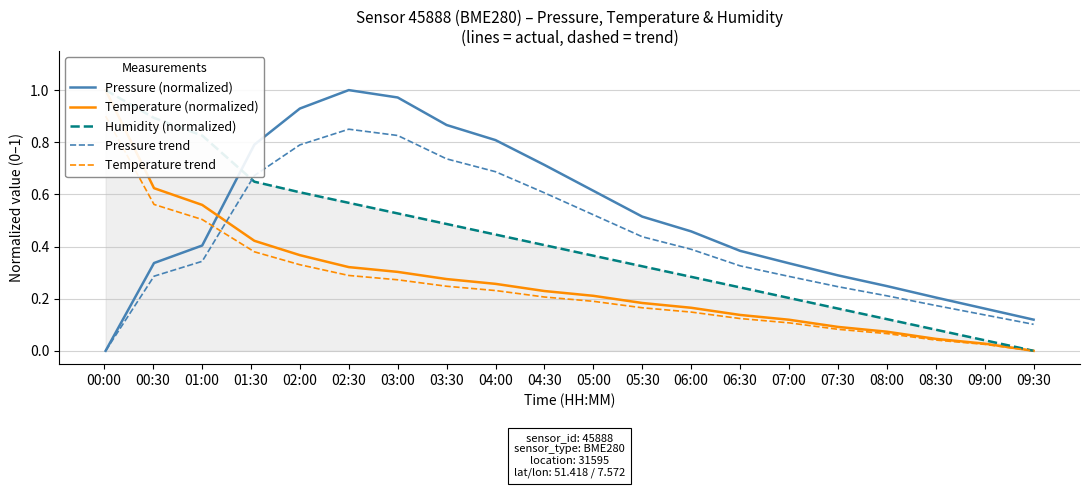

What is the sum of all Temperature trend values?

4.9